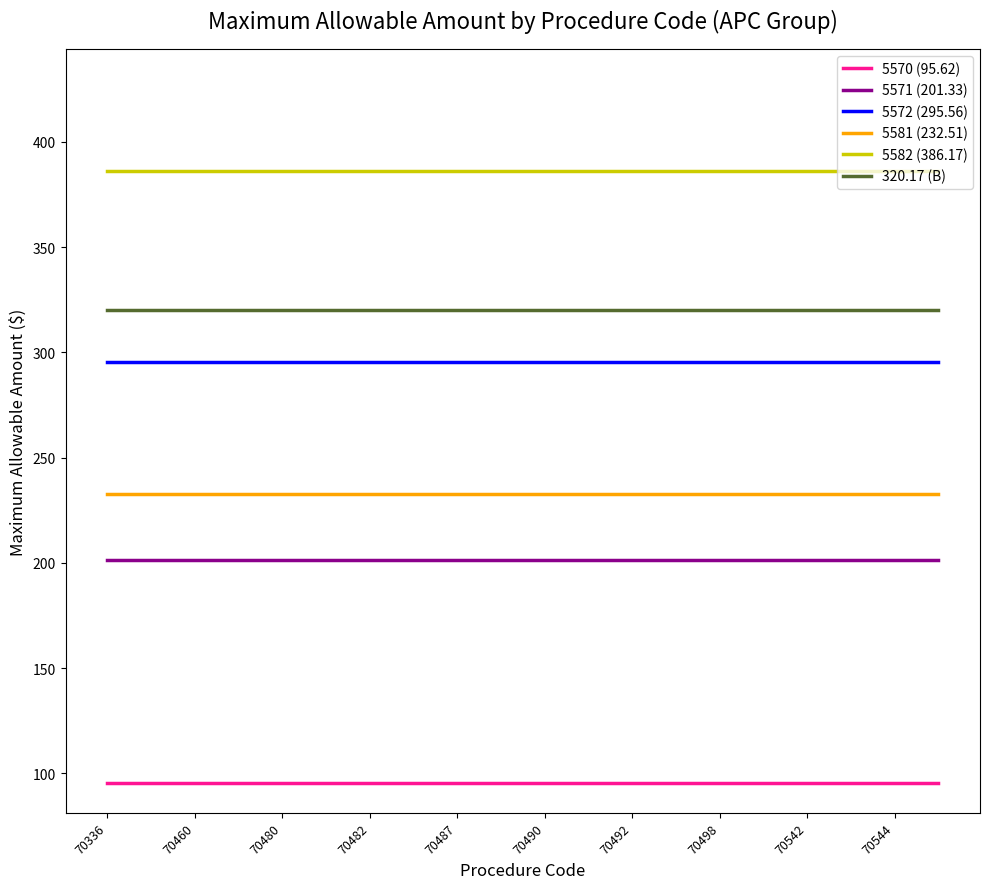

True or false: 5572 (295.56) and 320.17 (B) intersect in this chart.

False